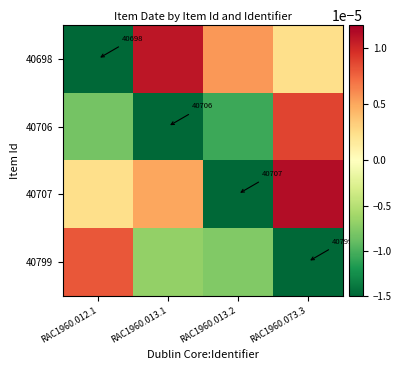

True or false: 40799 has a value of 40799.0 at RAC1960.073.3.

True